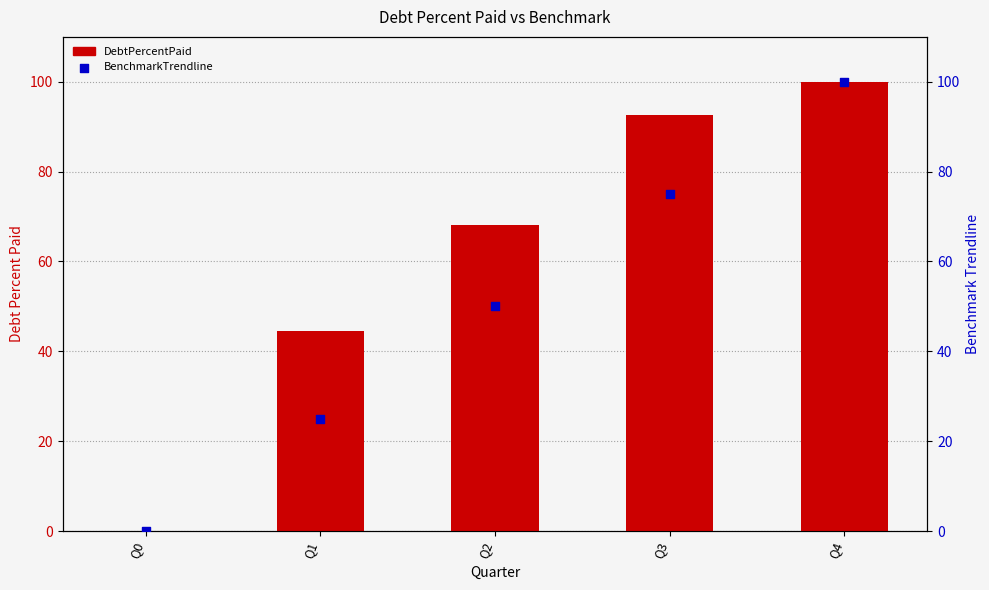

Is the value of BenchmarkTrendline at Q3 greater than the value of DebtPercentPaid at Q2?

Yes